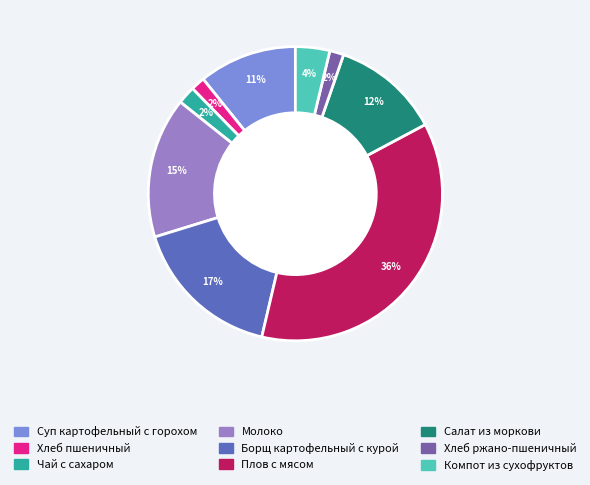

To the nearest percent, what is the average slice percentage?

11%